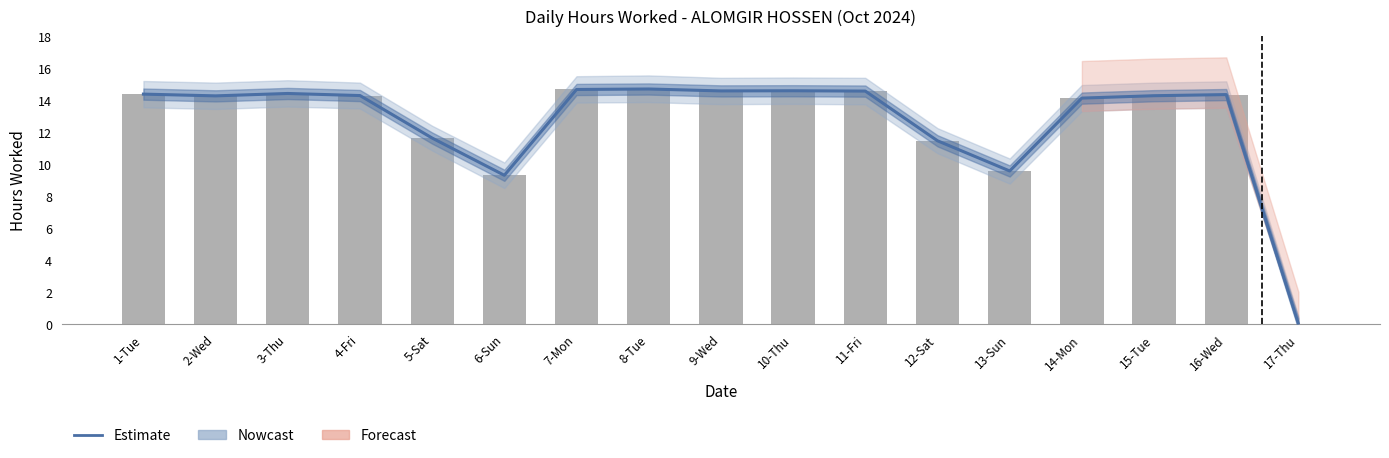

What is the value of the Observed Hours bar at the 10th from the left?

14.6